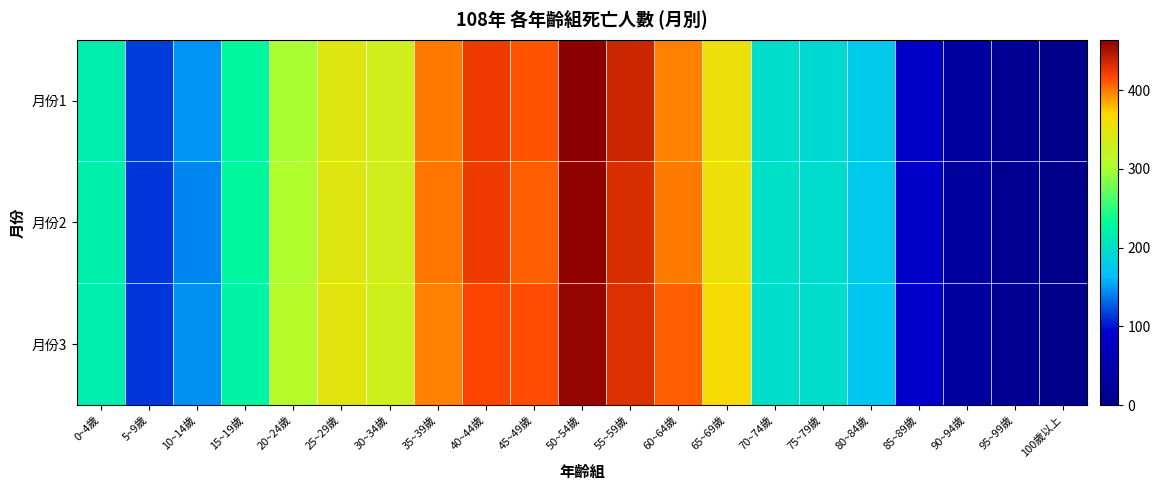

At how many categories does at least one series exceed 351?

7